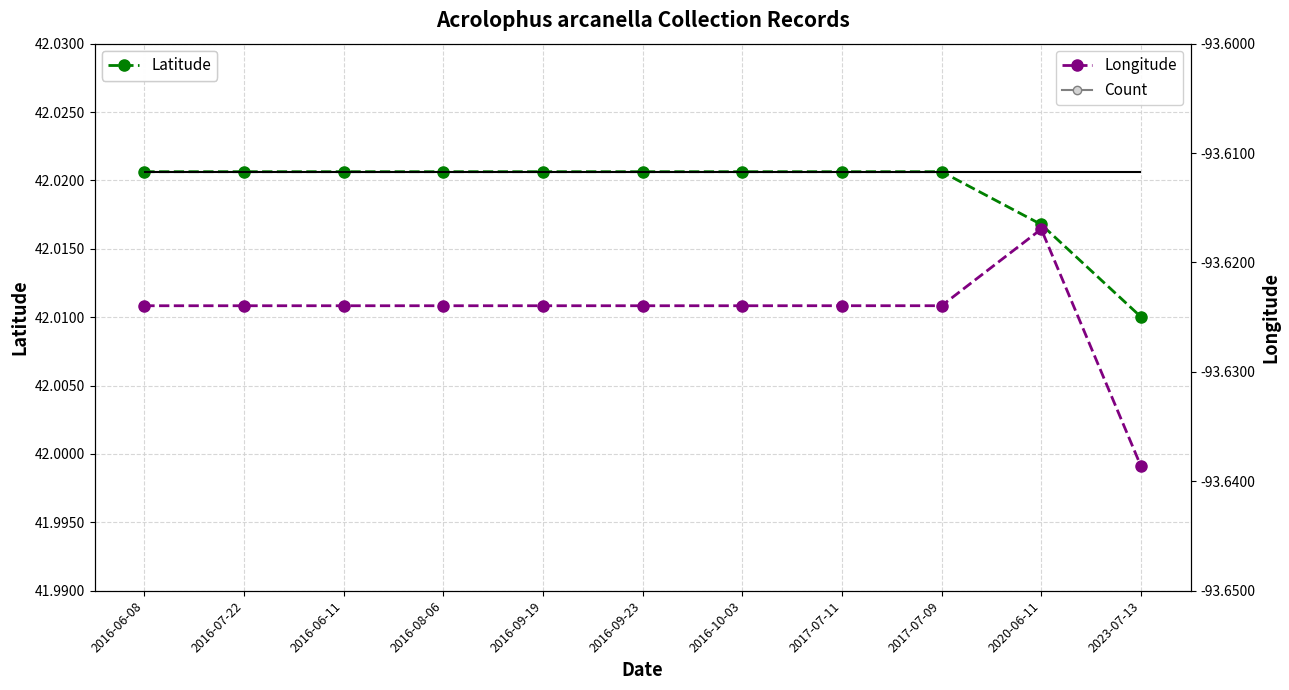

True or false: Longitude and Count intersect in this chart.

False